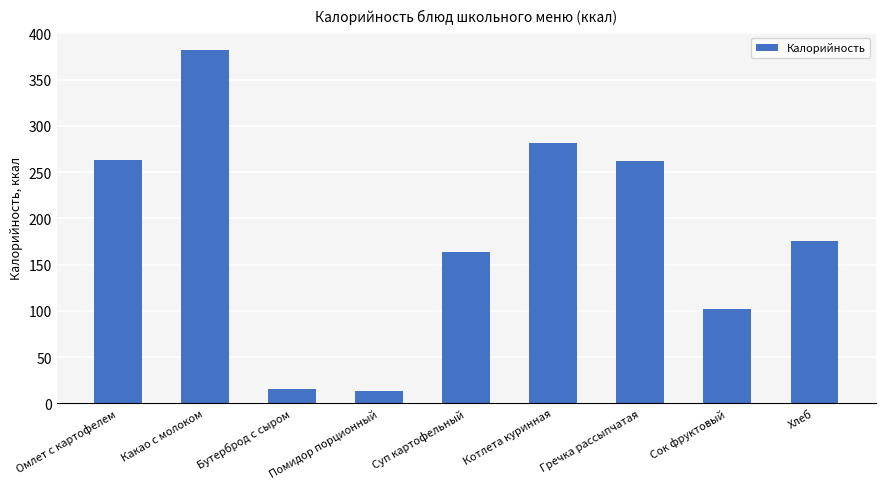

True or false: the data shows 125.9 at Гречка рассыпчатая.

False